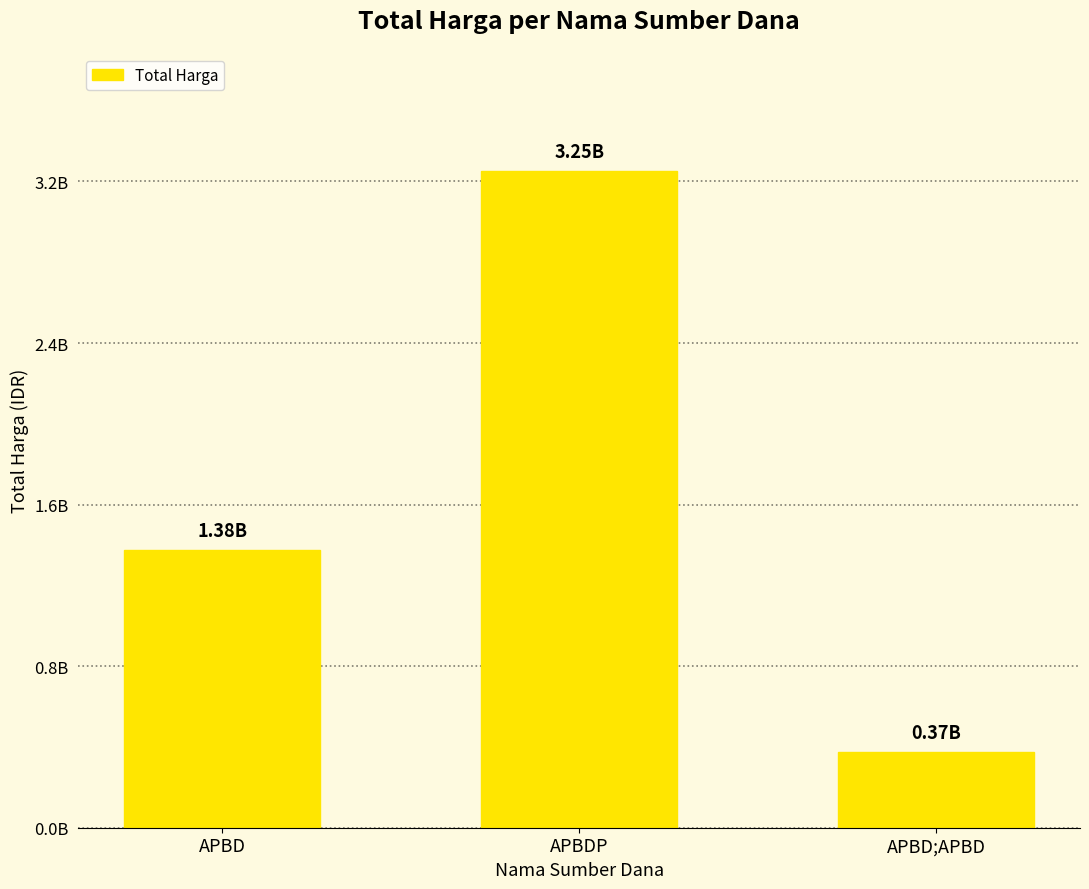

What is the value of the 3rd bar from the left?

373404000